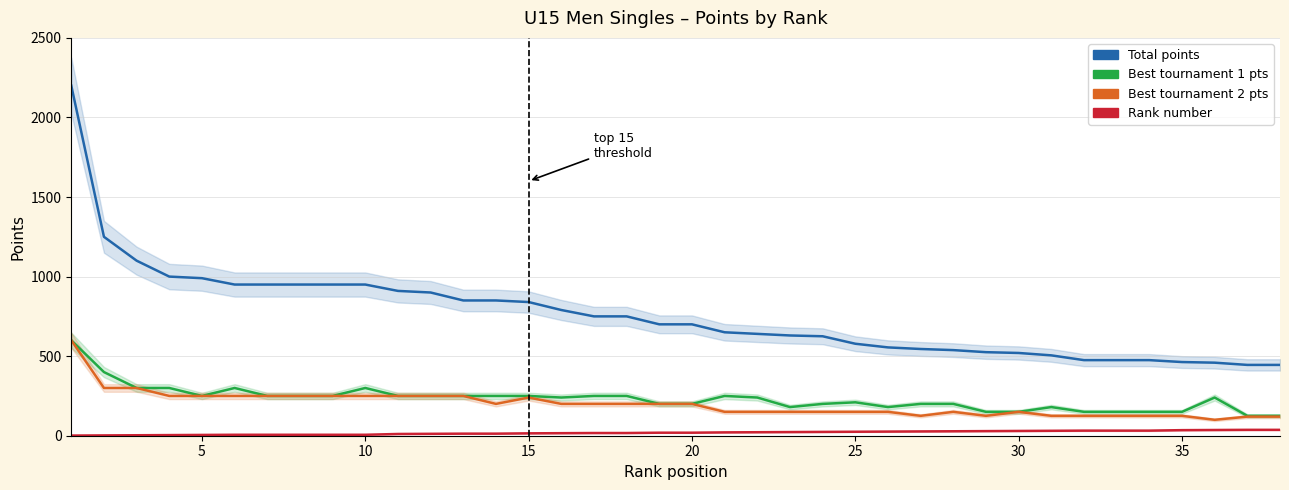

Which series has the largest range (max minus min)?

Body (Total Points)